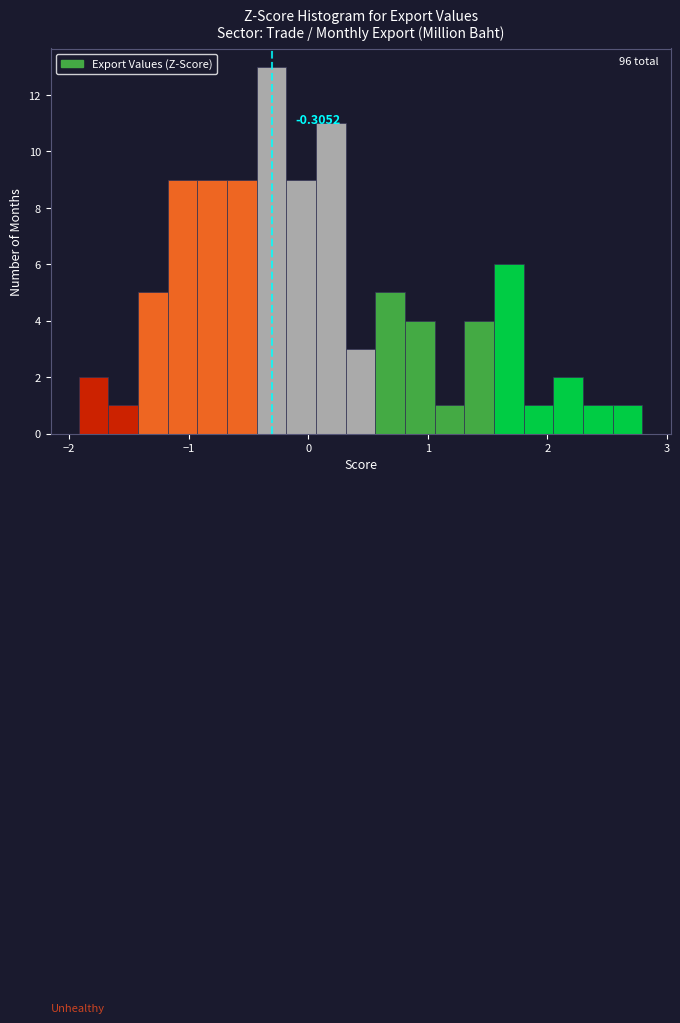

Around what value on the x-axis is the tallest bar? Give the approximate position of its centre, as read against the axis.

-0.3